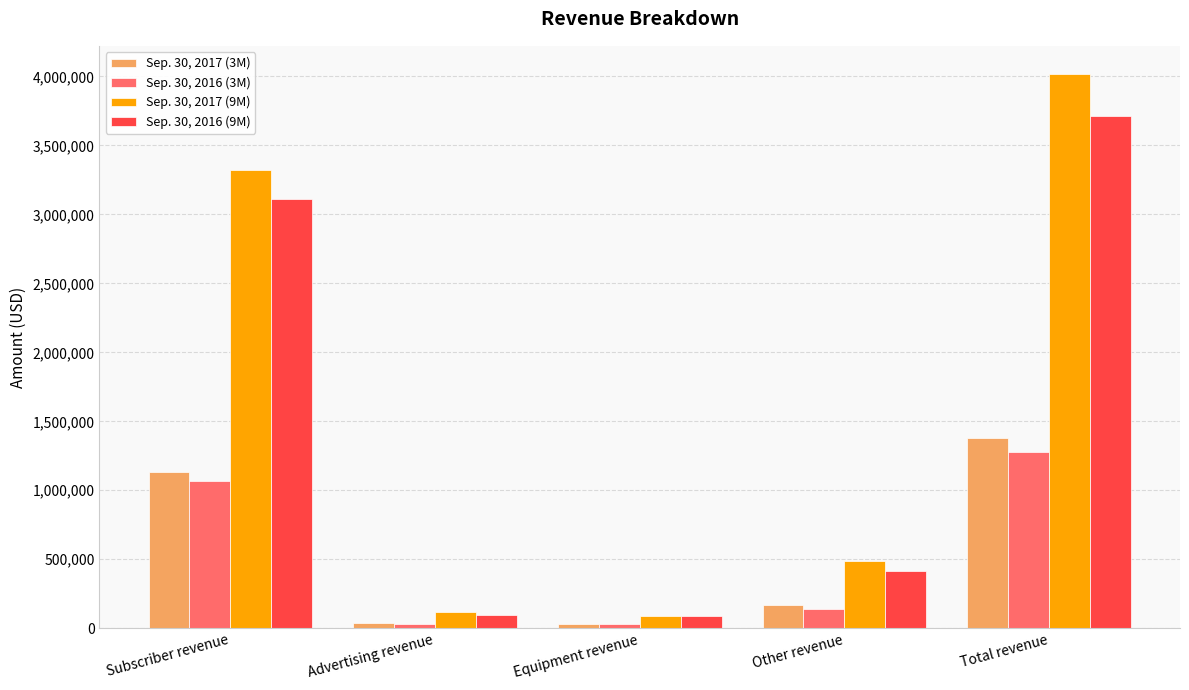

Which series has the largest total across all categories?

Sep. 30, 2017 (9M)